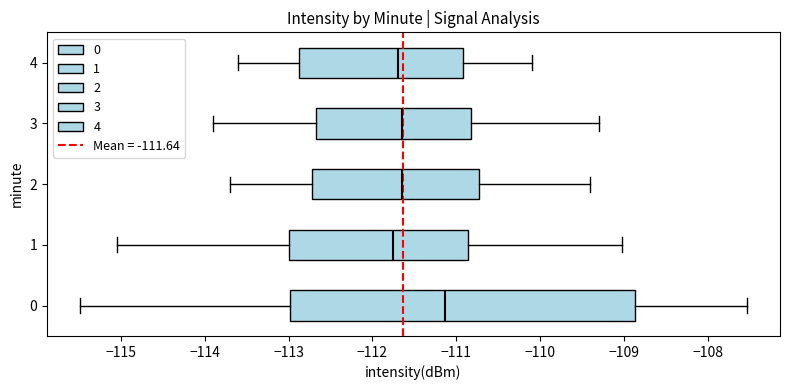

Where does the median line of the box at y = 3 sit on the x-axis? The values are not printed on the chart, so give them approximately, as read against the axis.

-111.6